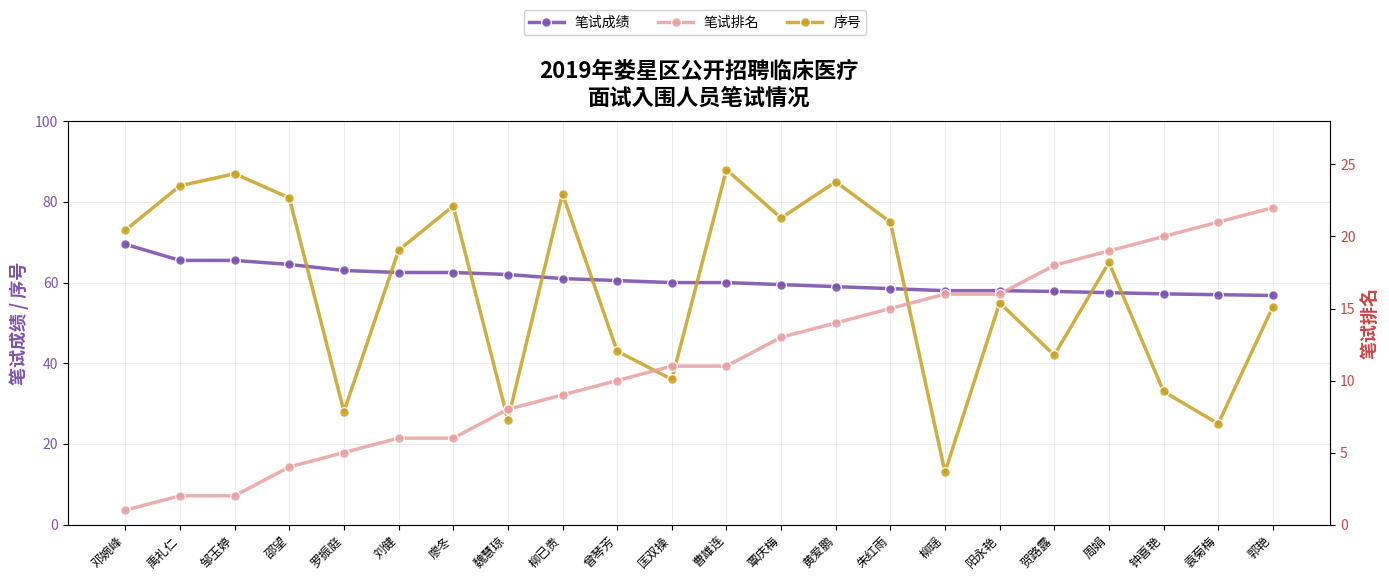

List the labels in order of 笔试成绩 value, smallest first.

郭艳, 袁菊梅, 钟喜艳, 周娟, 贺路露, 柳瑶, 阳永艳, 朱红雨, 黄爱鹏, 覃庆梅, 匡双操, 曹雄连, 曾琴芳, 柳已贵, 魏慧琼, 刘健, 廖冬, 罗振庭, 邵望, 禹礼仁, 邹玉婷, 邓婉峰